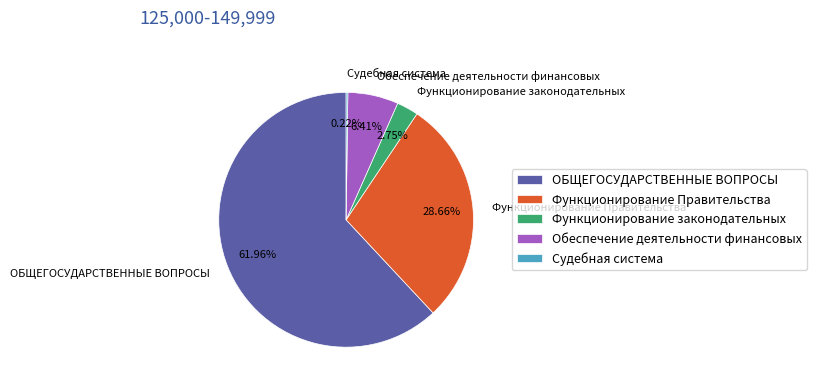

Which slice is the largest?

ОБЩЕГОСУДАРСТВЕННЫЕ ВОПРОСЫ